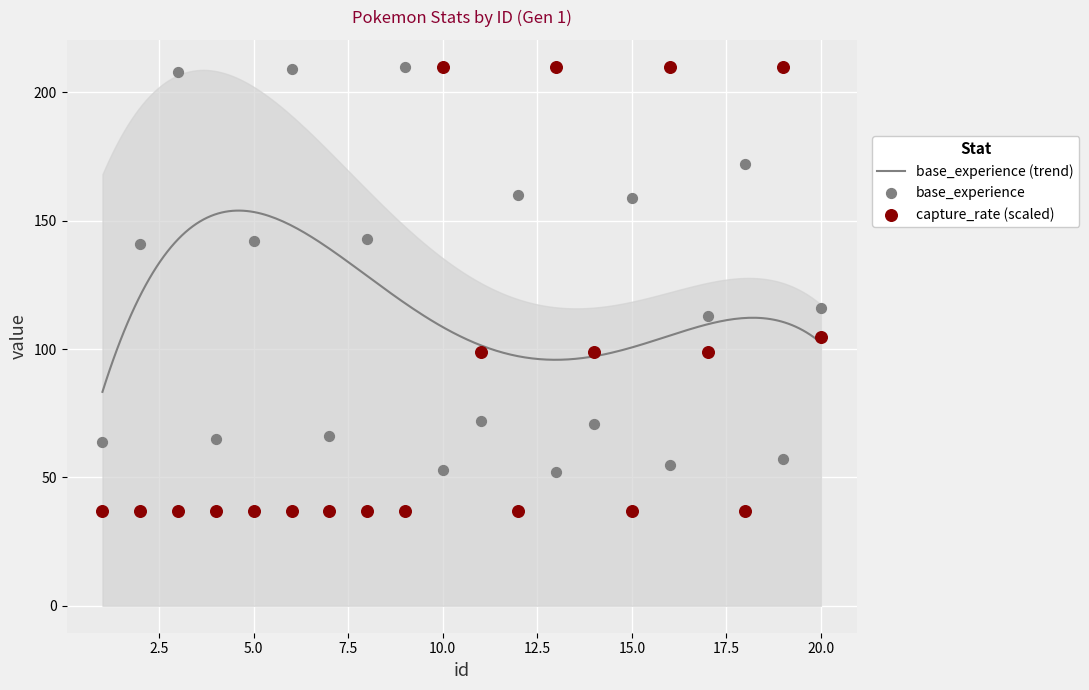

What is the minimum value for base_experience (trend)?

83.4